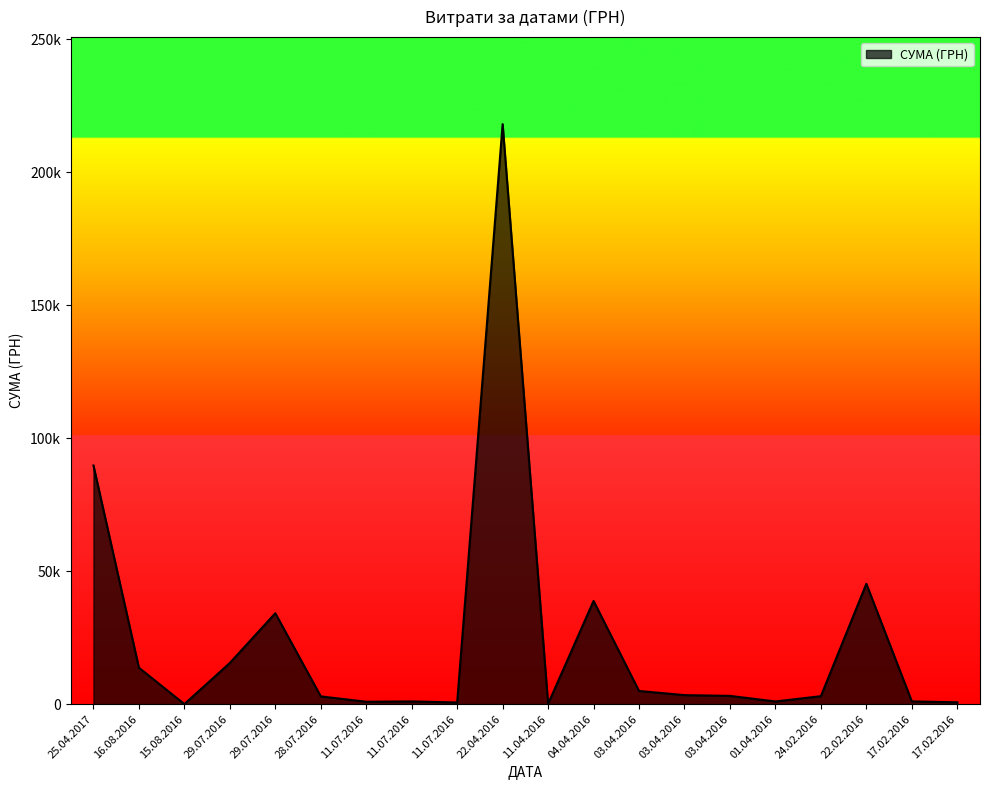

Does the chart have visible grid lines?

No